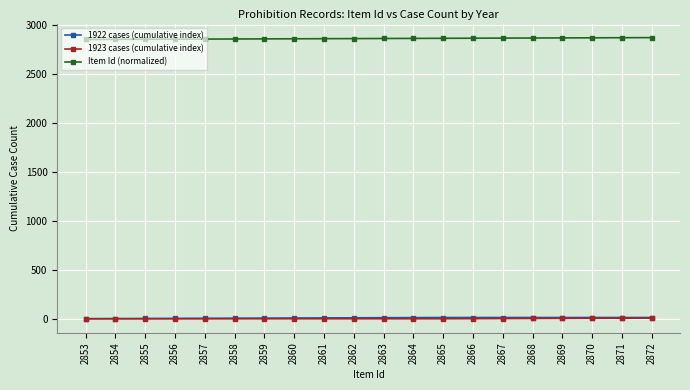

What is the difference between the maximum and second lowest values in the Item Id (normalized) series?

18